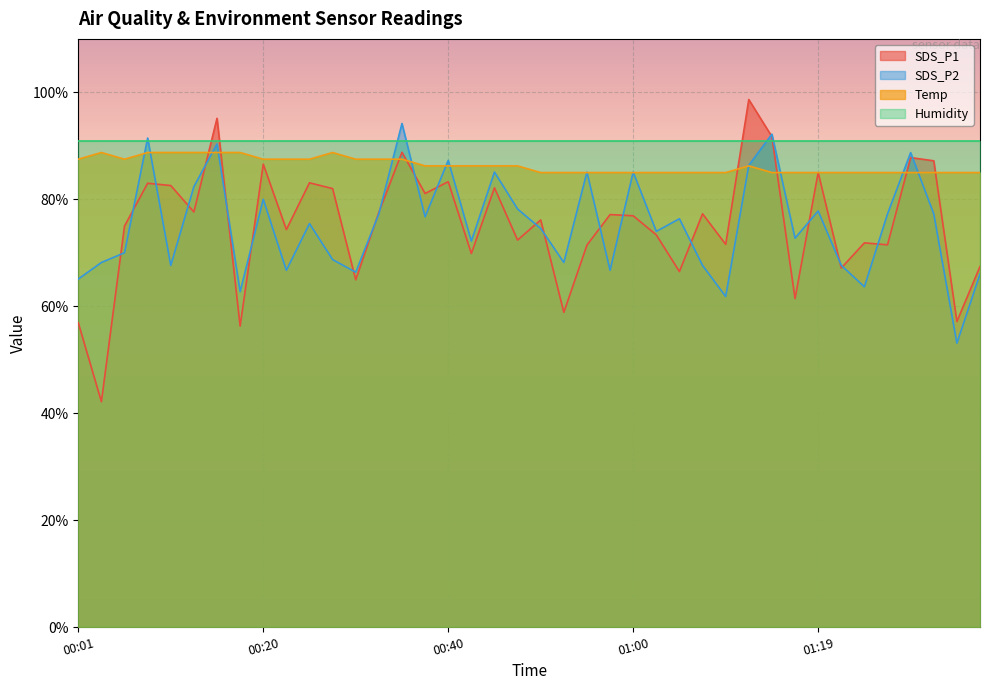

What are all the series names shown in the legend?

SDS_P1, SDS_P2, Temp, Humidity